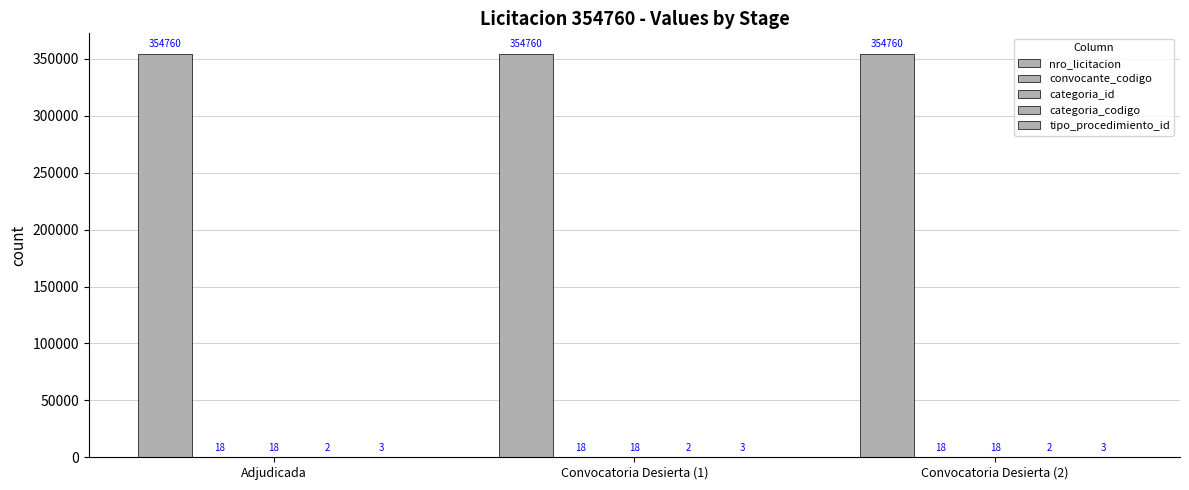

Are the bars horizontal?

No